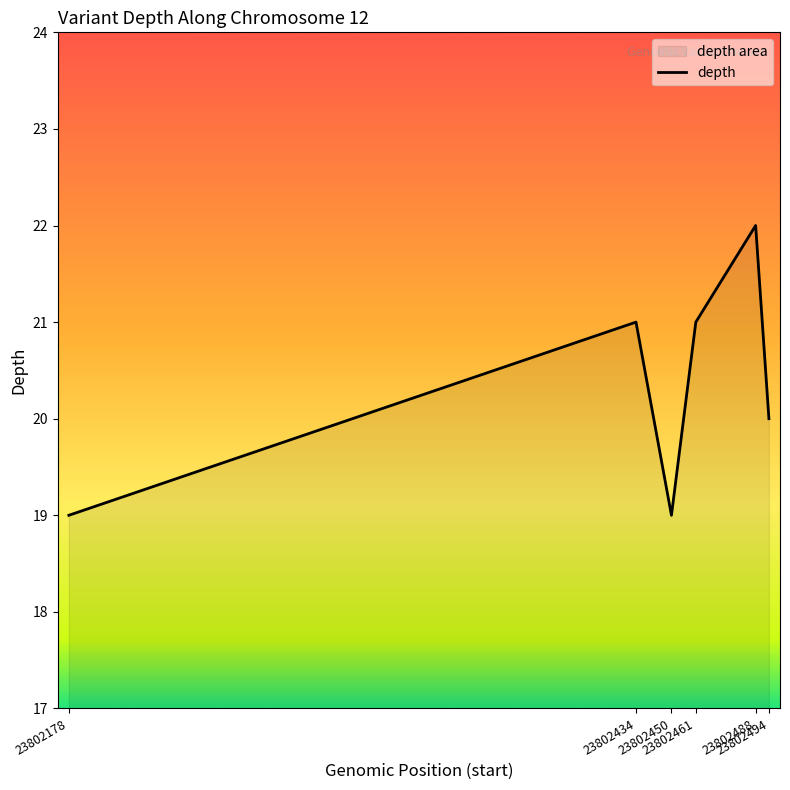

What is the maximum value shown in the chart?

22